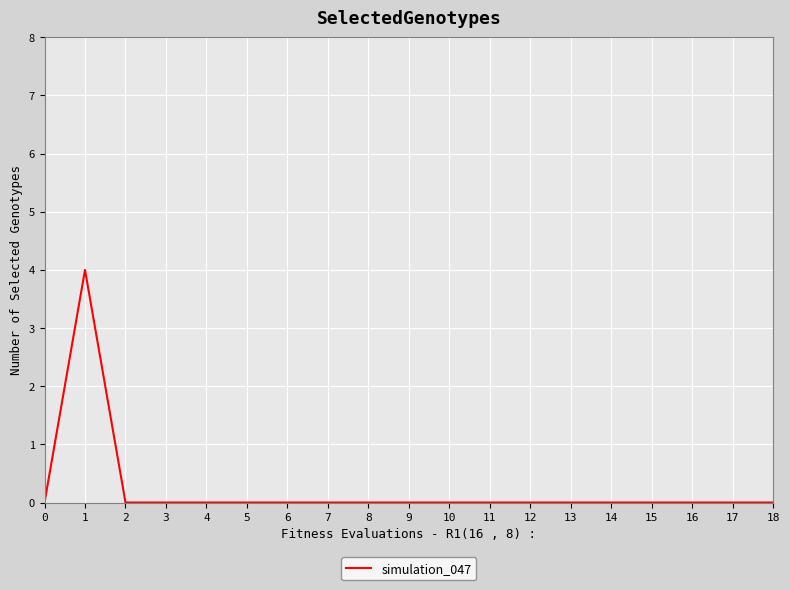

True or false: the data shows 0 at 3.

True